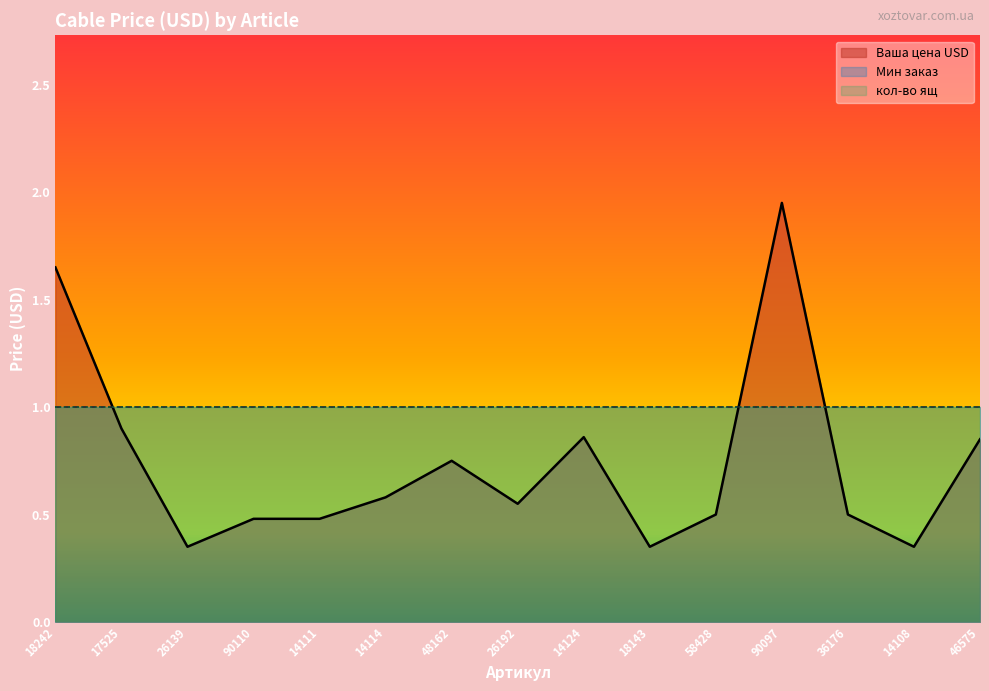

Count the number of data series in this chart.

3